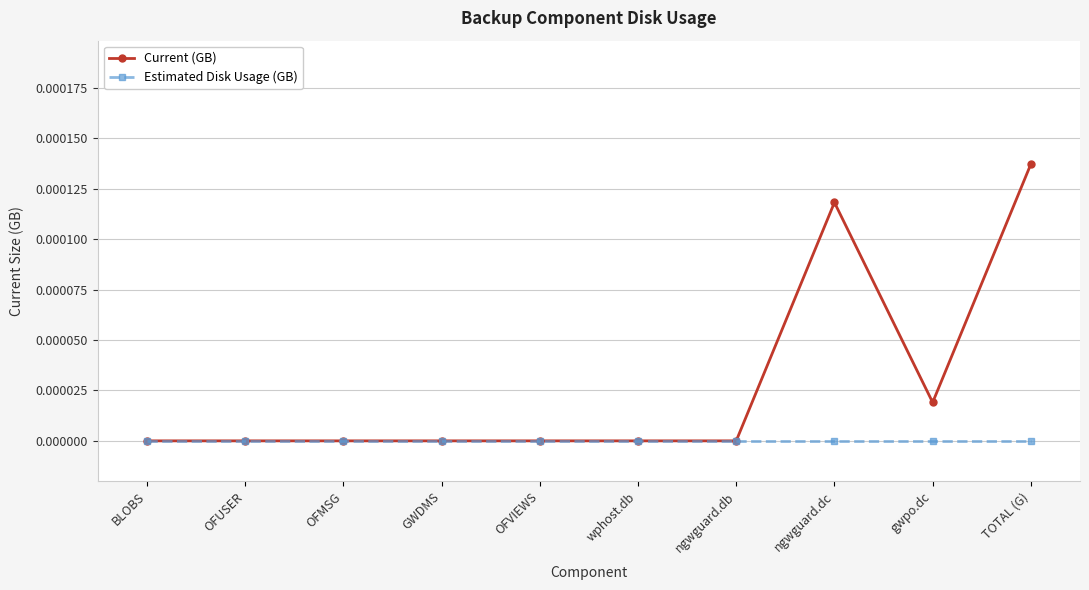

What is the label of the 1st point from the right?

TOTAL (G)